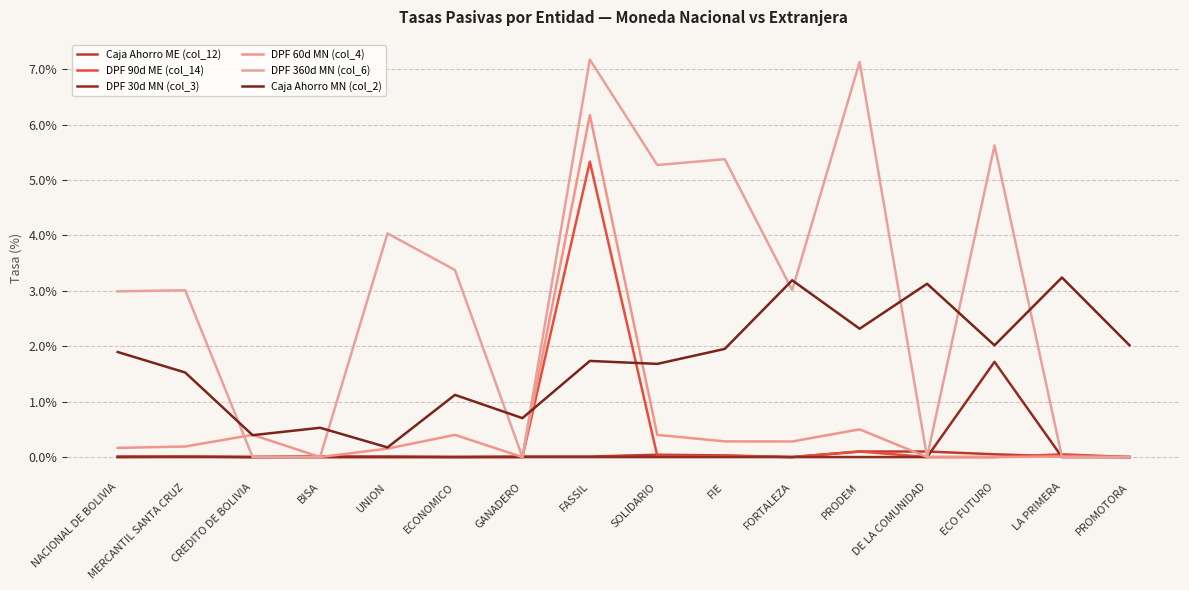

Is this an area chart (filled region under the line)?

No